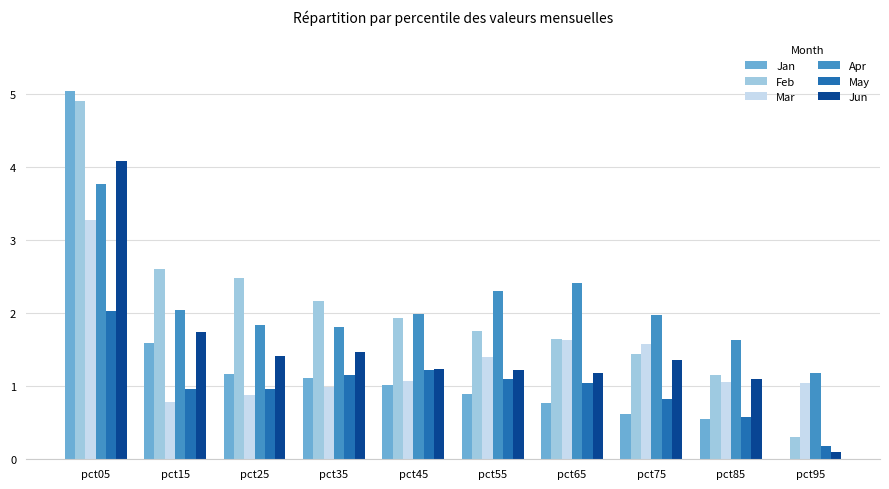

How many groups of bars are there?

10